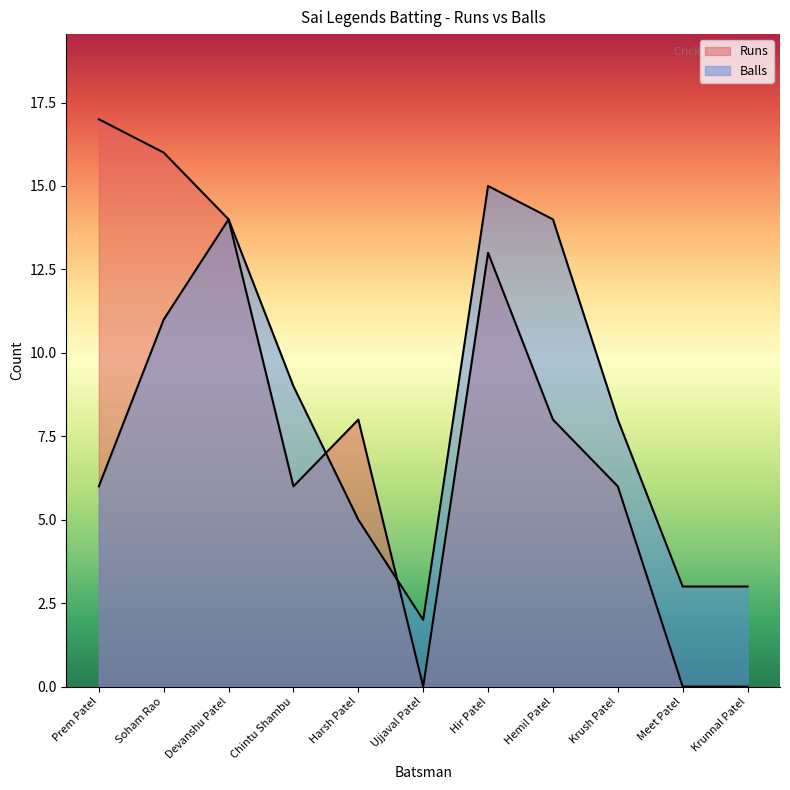

How many values in the Runs series exceed 8?

4